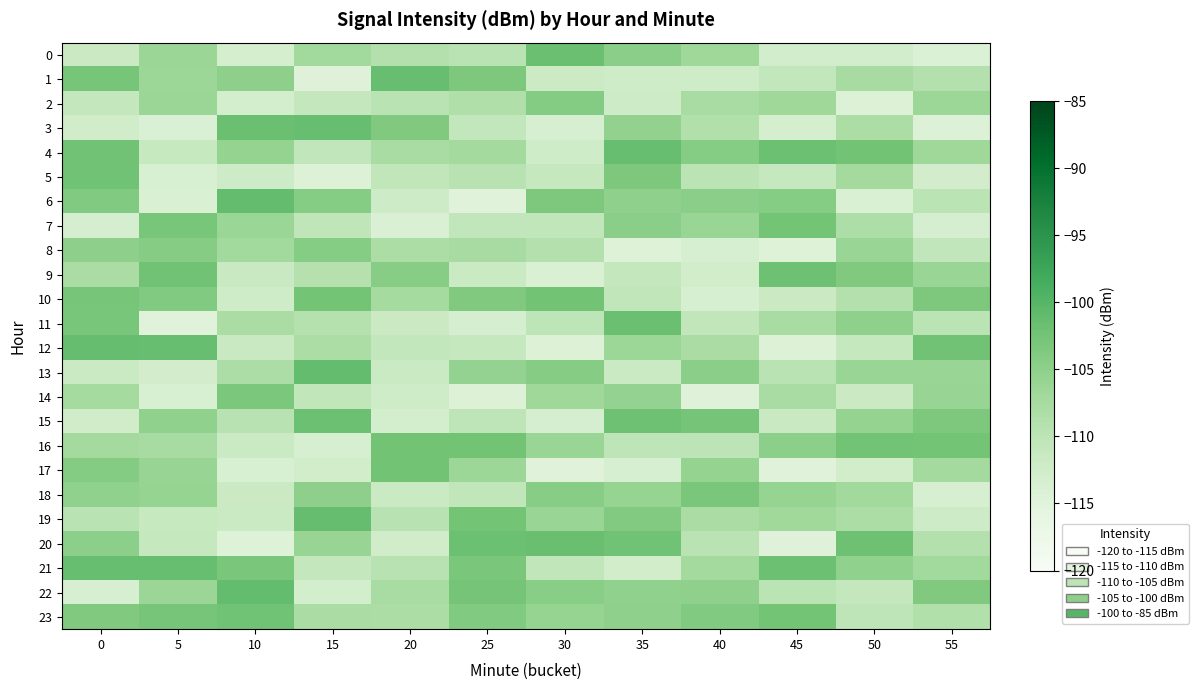

At which category does the chart reach its peak across all series?

10